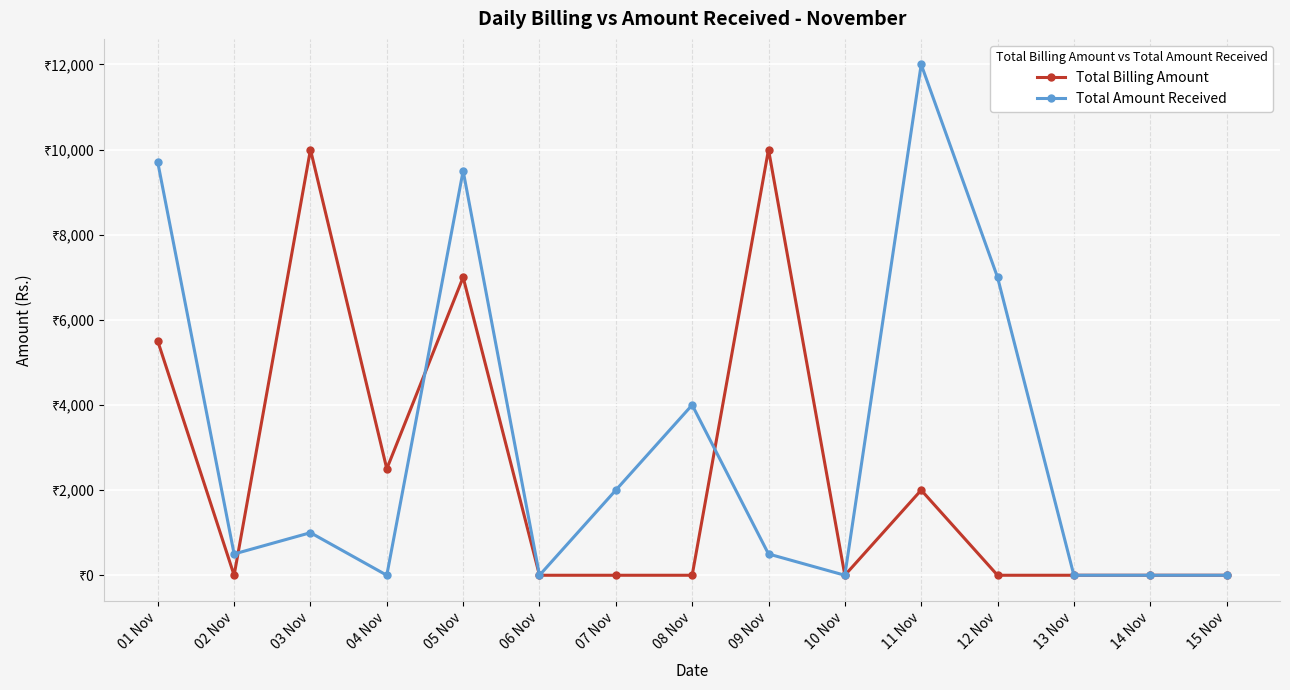

Does the chart have visible grid lines?

Yes